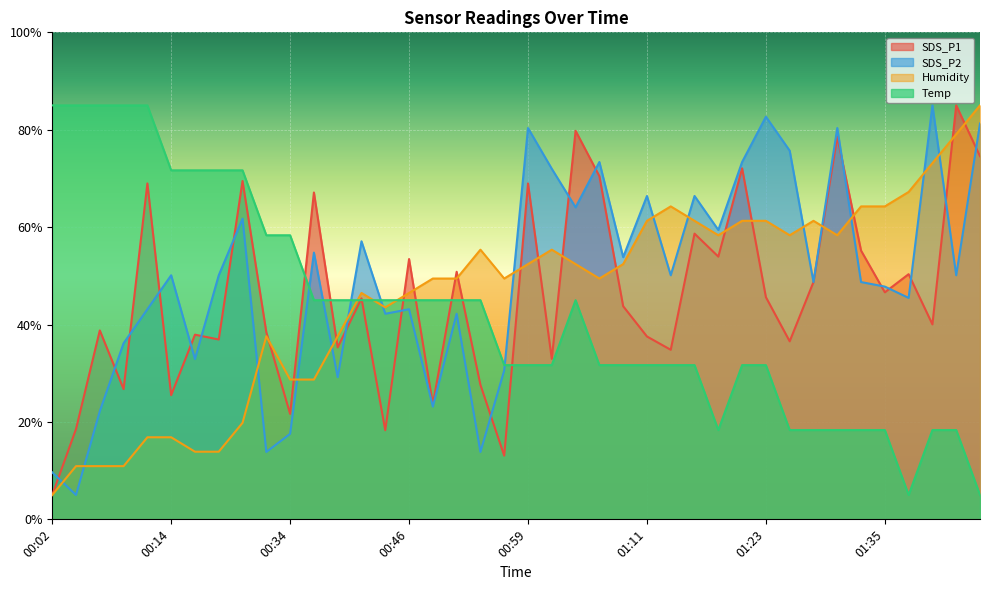

How many lines are shown in the chart?

4